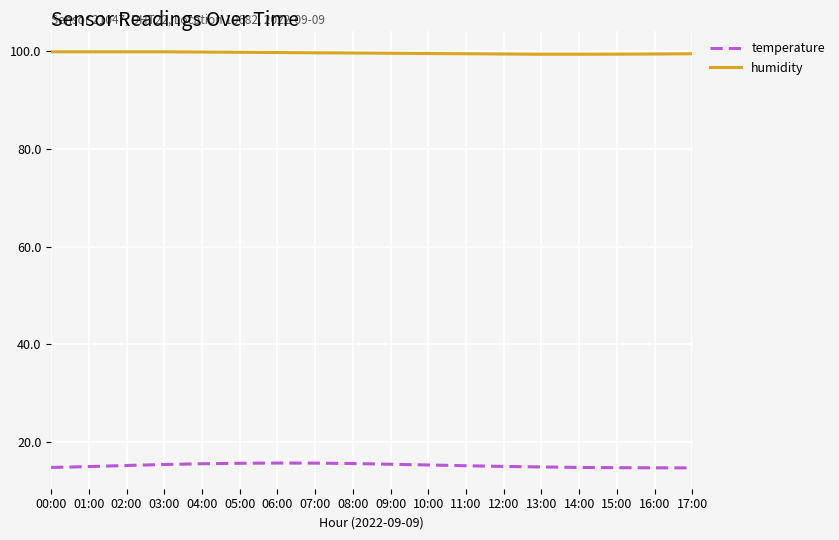

What is the total value across all series at 17:00?

114.2